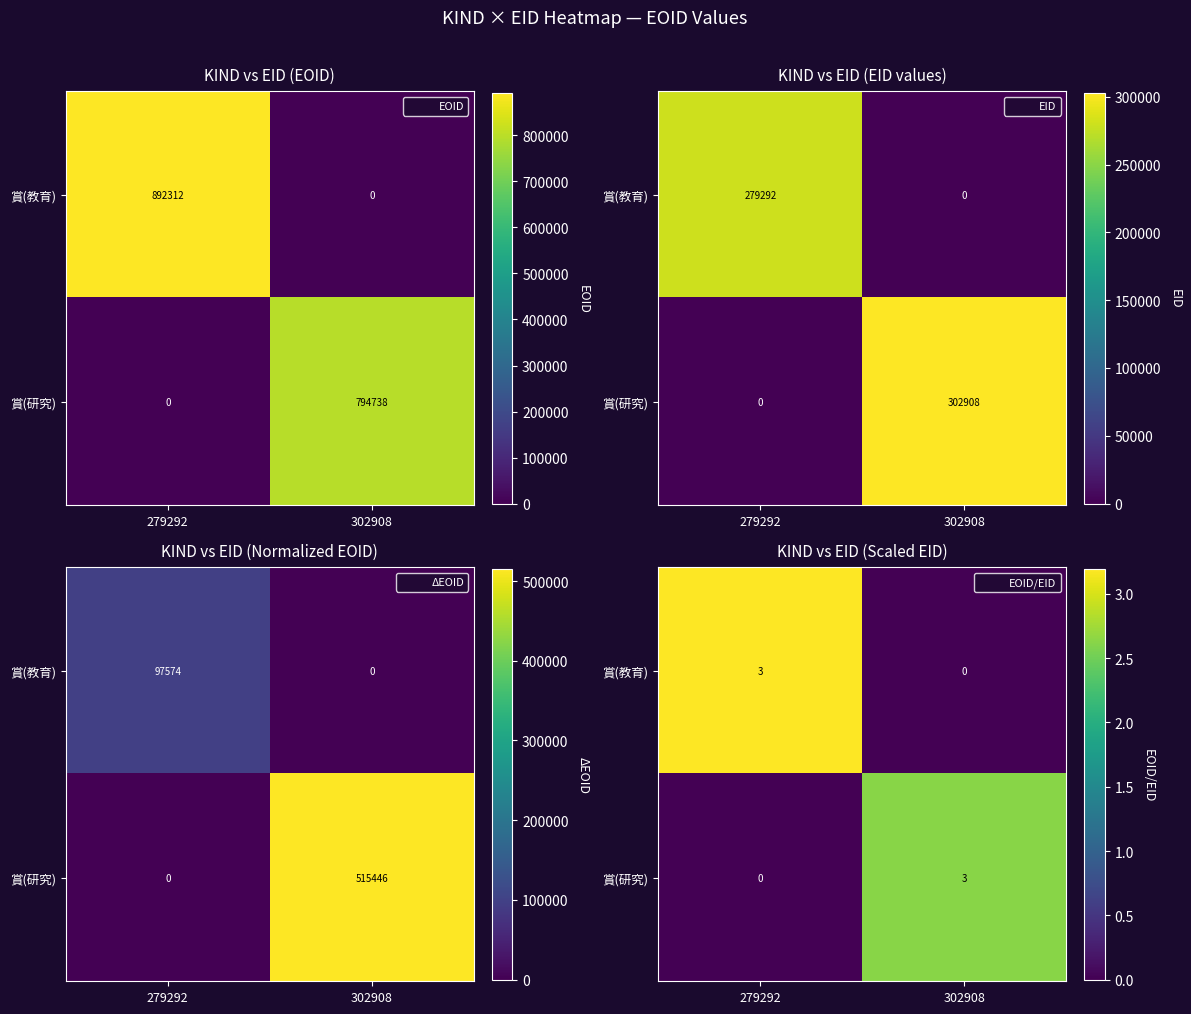

What is the difference between the maximum and minimum values in the 賞(教育) series?

3.2